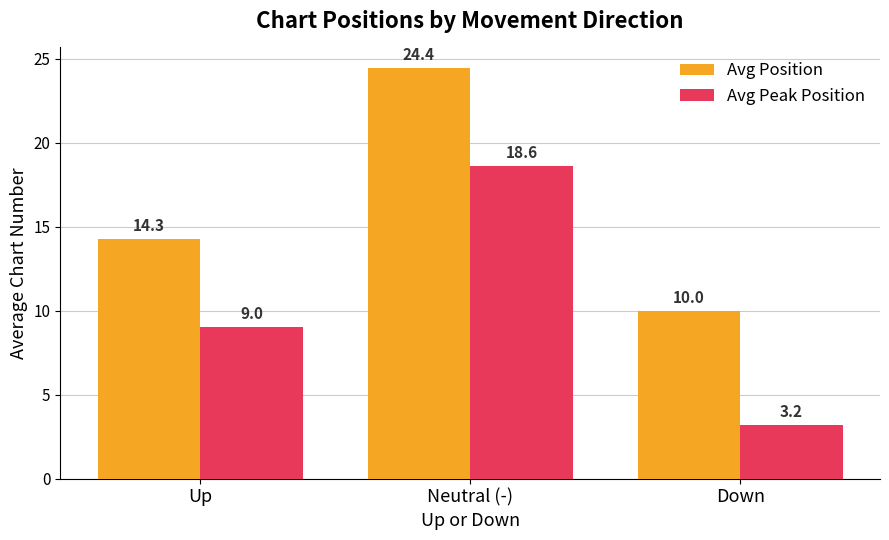

What is the lowest value of the Avg Peak Position series?

3.2